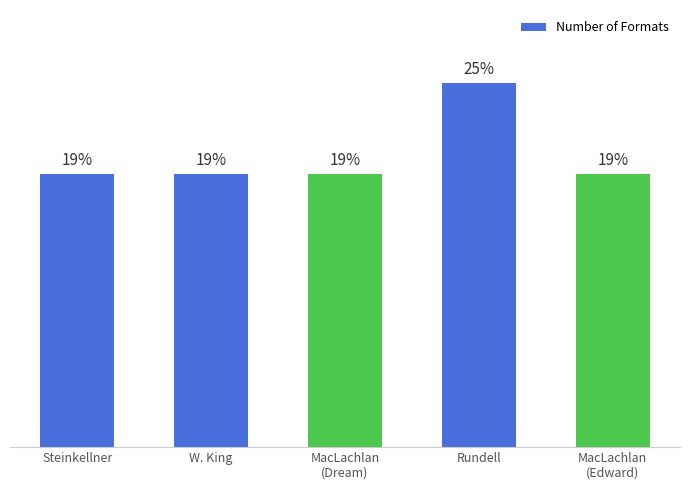

Are the bars horizontal?

No